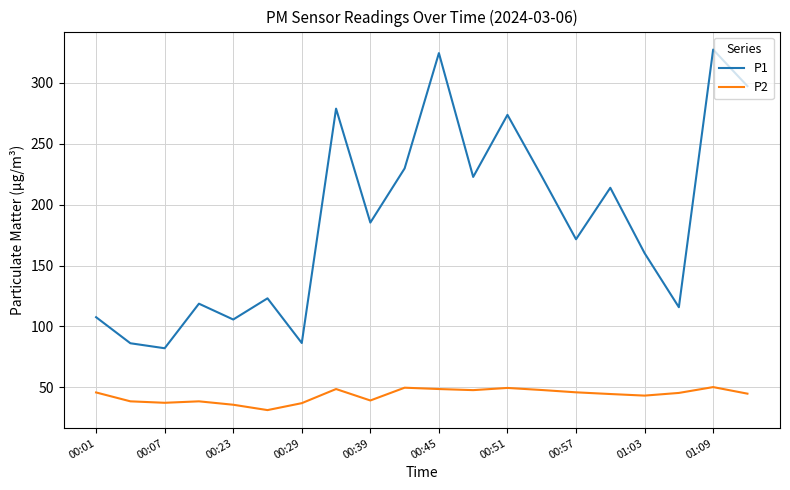

True or false: P1 and P2 intersect in this chart.

False